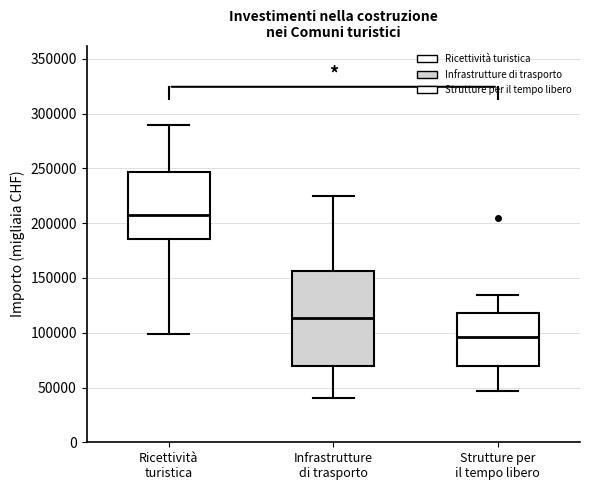

Which box has the highest median line?

Ricettività turistica